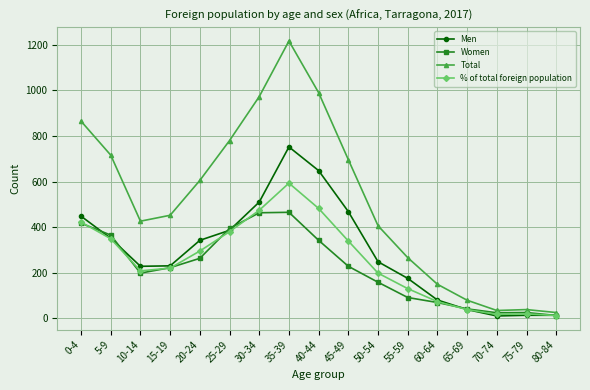

What is the highest value of the Total series?

1217